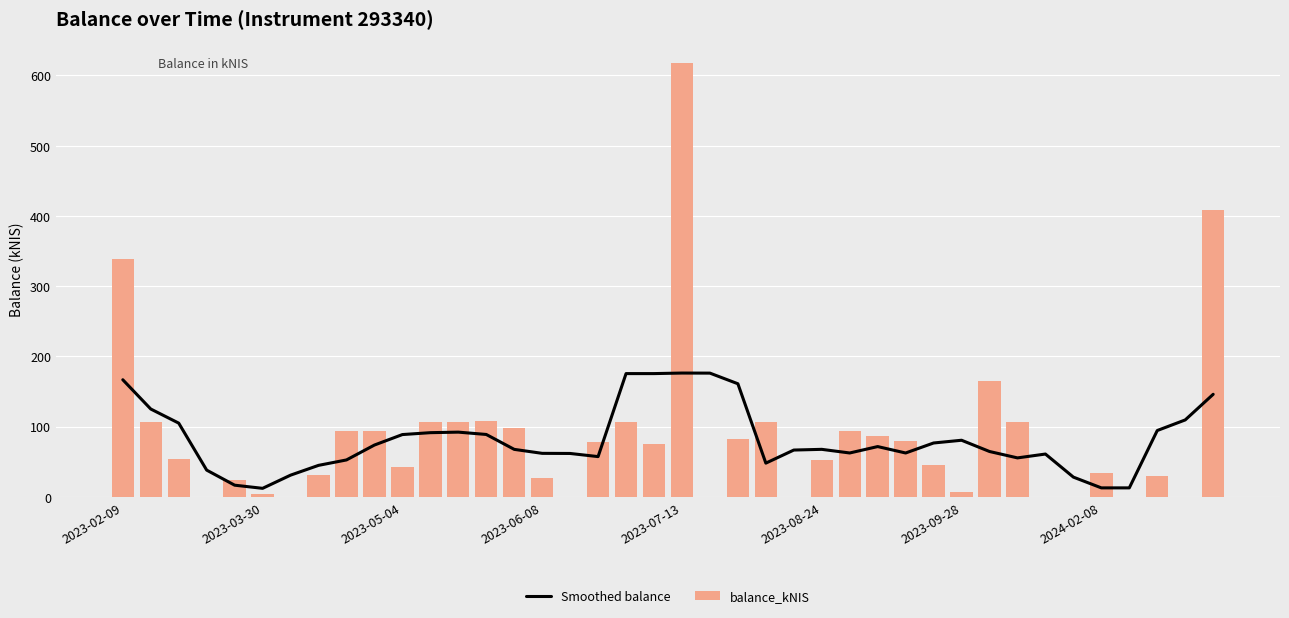

What is the maximum value for balance_kNIS?

617.3